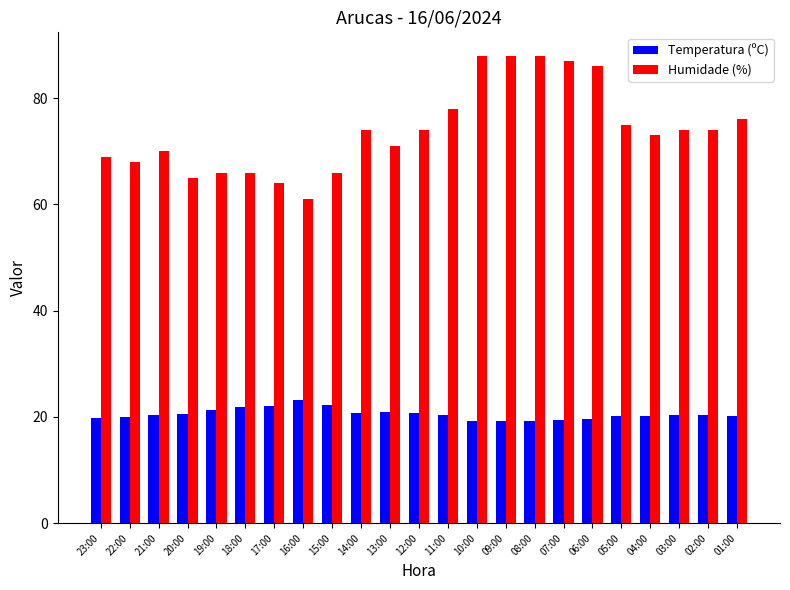

List the series in order of their overall mean, lowest first.

Temperatura (ºC), Humidade (%)